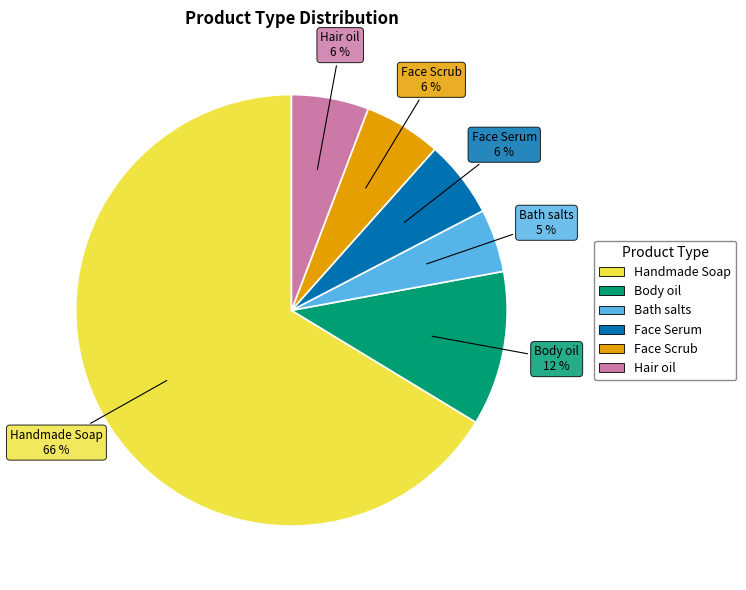

How many segments does this pie chart have?

6